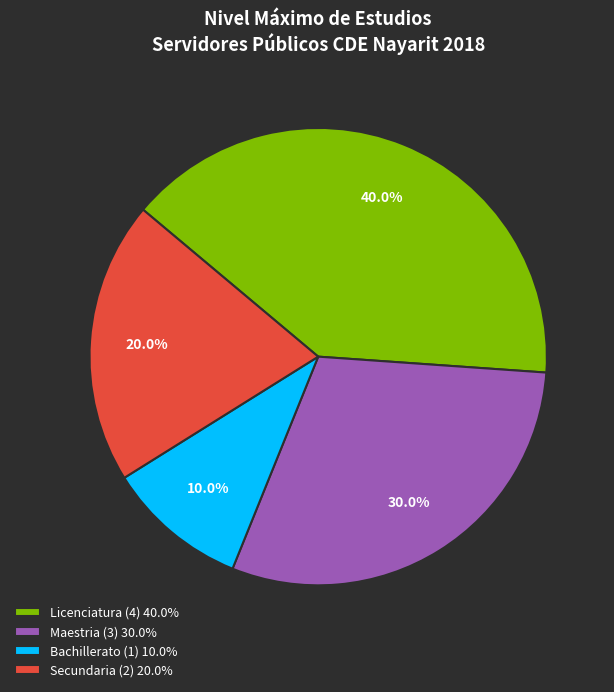

What is the largest slice in the pie chart?

Licenciatura (4) 40.0%